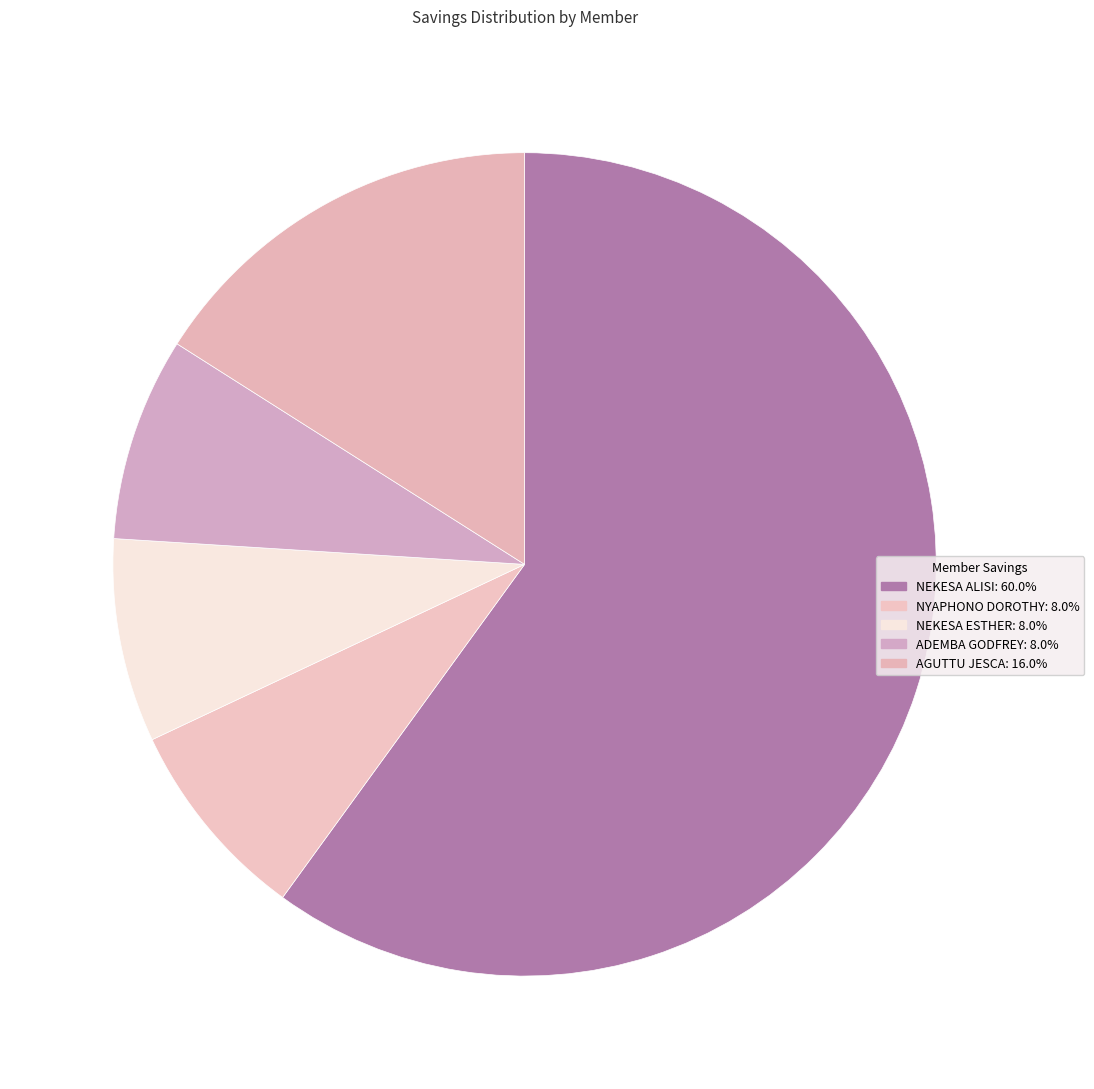

What percentage is NOT represented by NYAPHONO DOROTHY?

92.0%